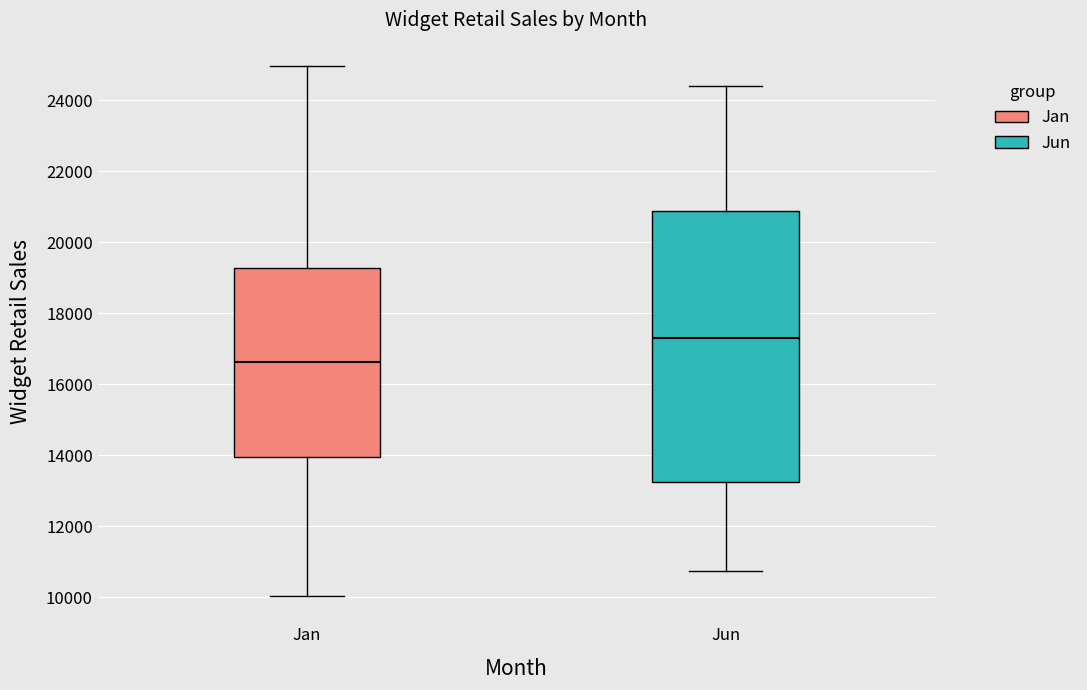

Which box has the lowest median line?

Jan